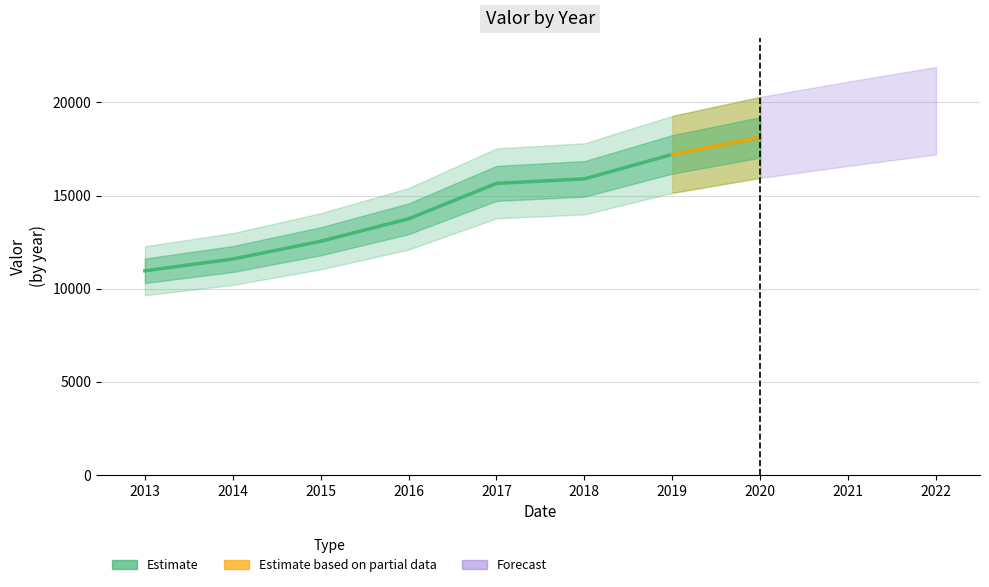

Count the number of categories in the chart.

8